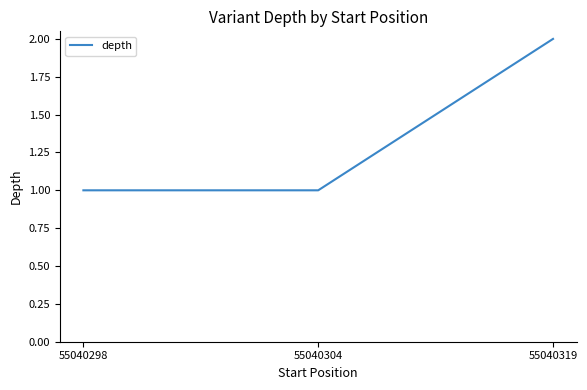

What is the change in value from 55040304 to 55040319?

+1